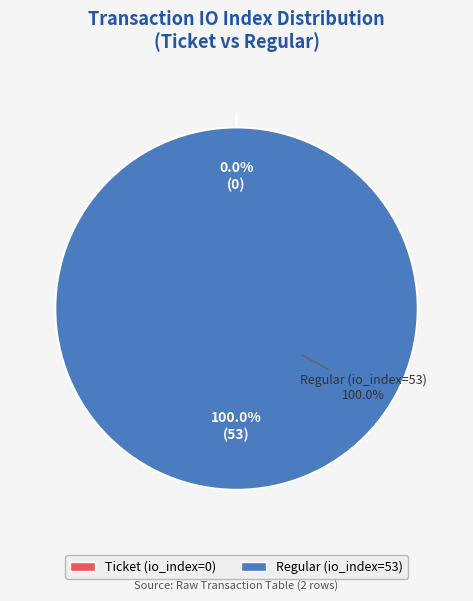

What is the majority slice?

Regular (io_index=53)